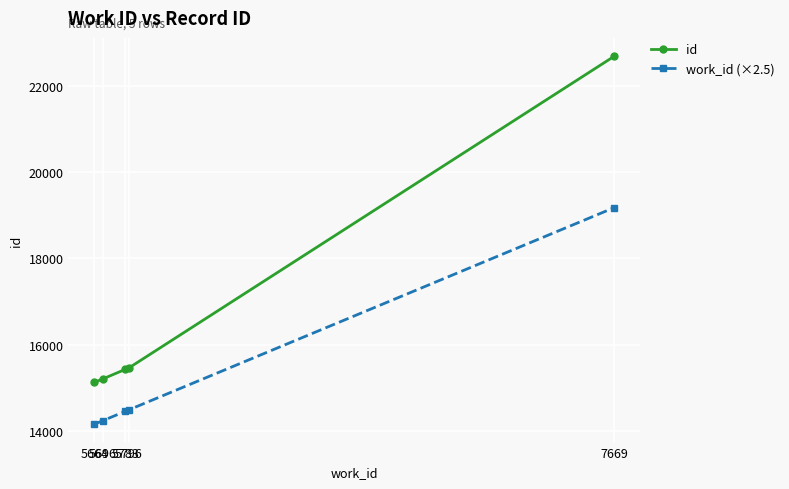

Between 5664 and 5783, which series saw the biggest shift?

id